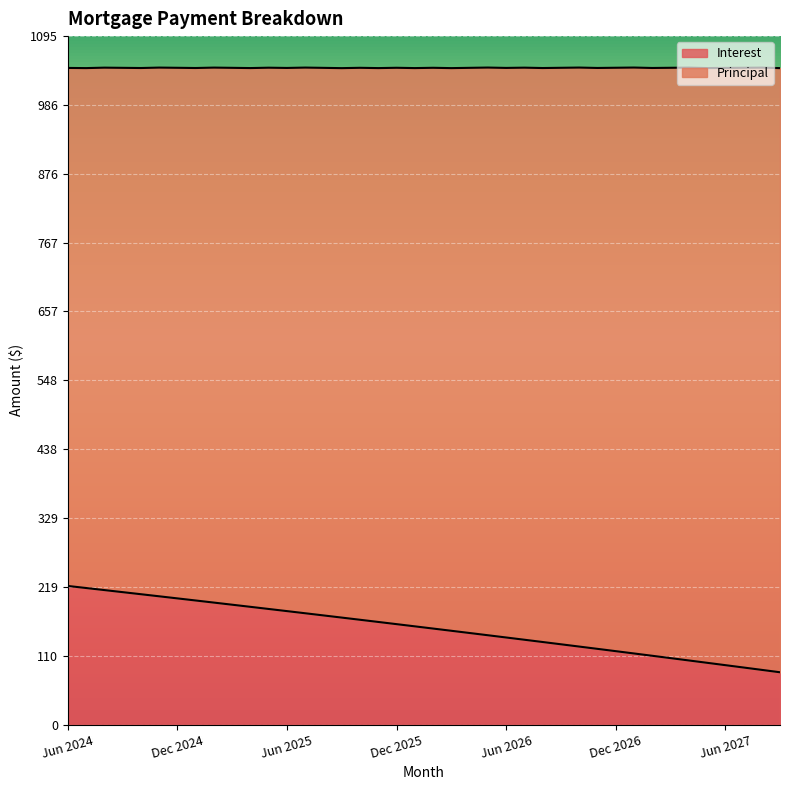

List the labels in order of value, largest first.

Jun 2024, Jul 2024, Aug 2024, Sep 2024, Oct 2024, Nov 2024, Dec 2024, Jan 2025, Feb 2025, Mar 2025, Apr 2025, May 2025, Jun 2025, Jul 2025, Aug 2025, Sep 2025, Oct 2025, Nov 2025, Dec 2025, Jan 2026, Feb 2026, Mar 2026, Apr 2026, May 2026, Jun 2026, Jul 2026, Aug 2026, Sep 2026, Oct 2026, Nov 2026, Dec 2026, Jan 2027, Feb 2027, Mar 2027, Apr 2027, May 2027, Jun 2027, Jul 2027, Aug 2027, Sep 2027